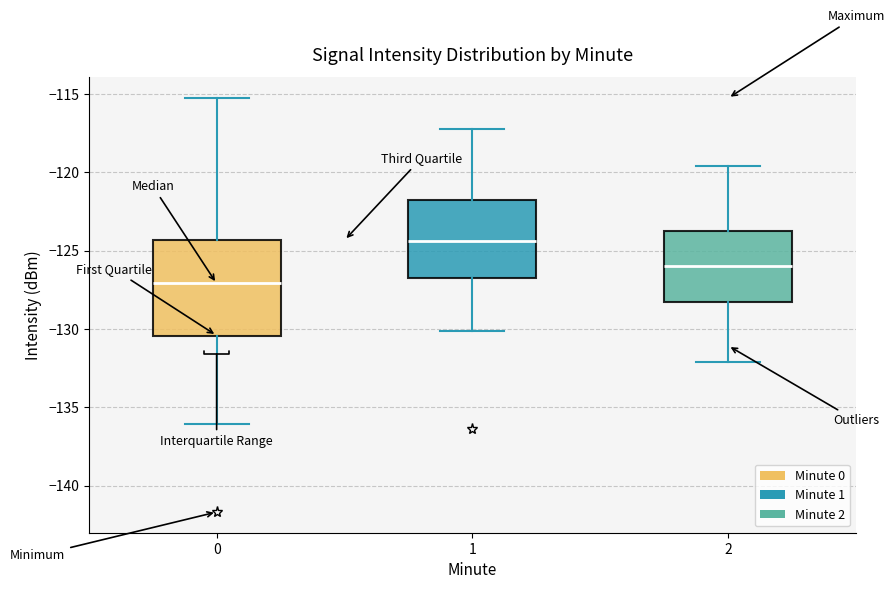

Which box's median line is the highest?

1